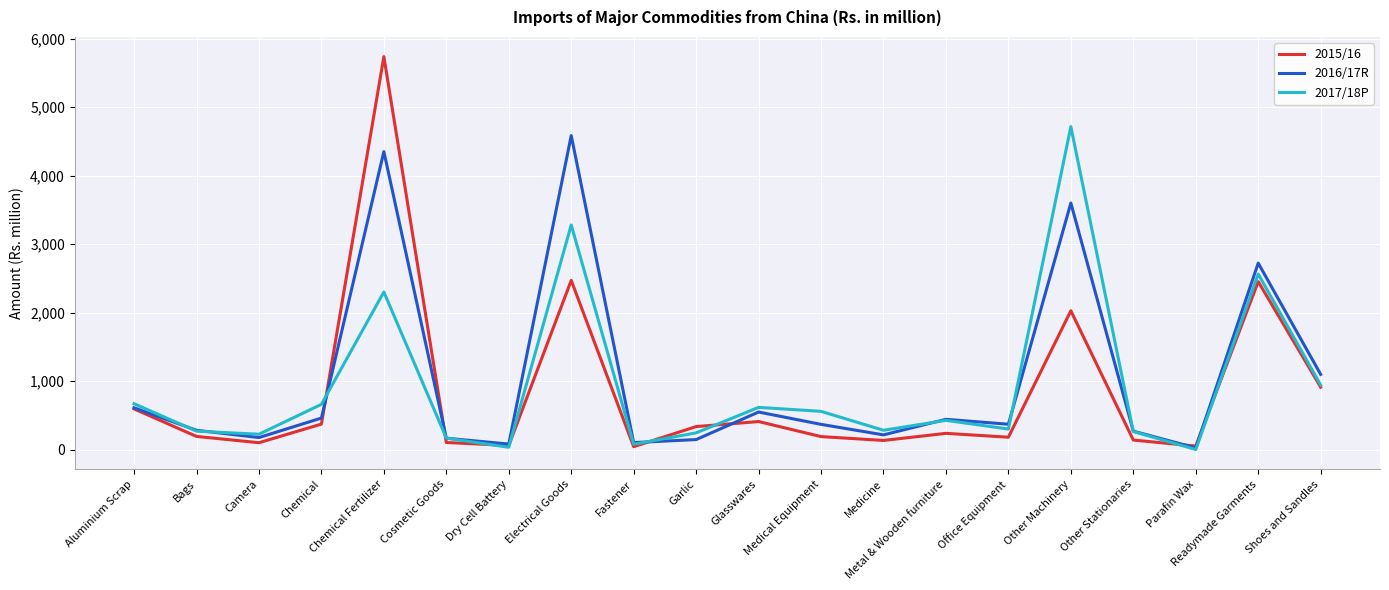

The 2015/16 series shows 2028.8 at Other Machinery. True or false?

True